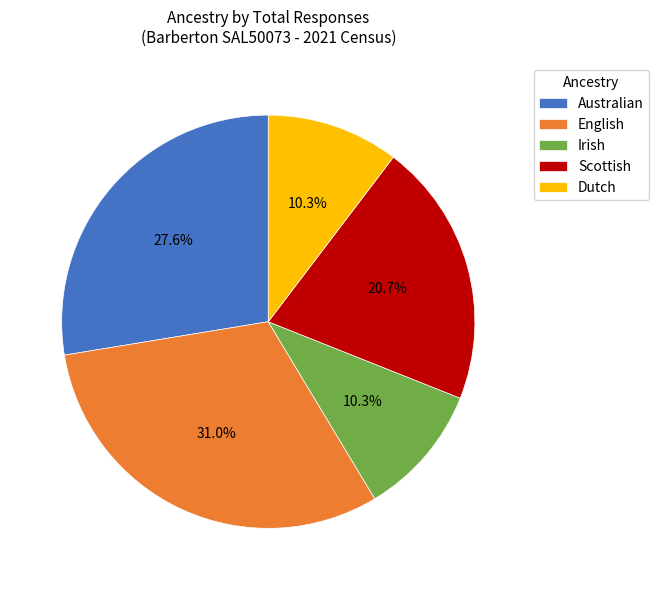

What percentage do Scottish and Australian together represent?

48.3%